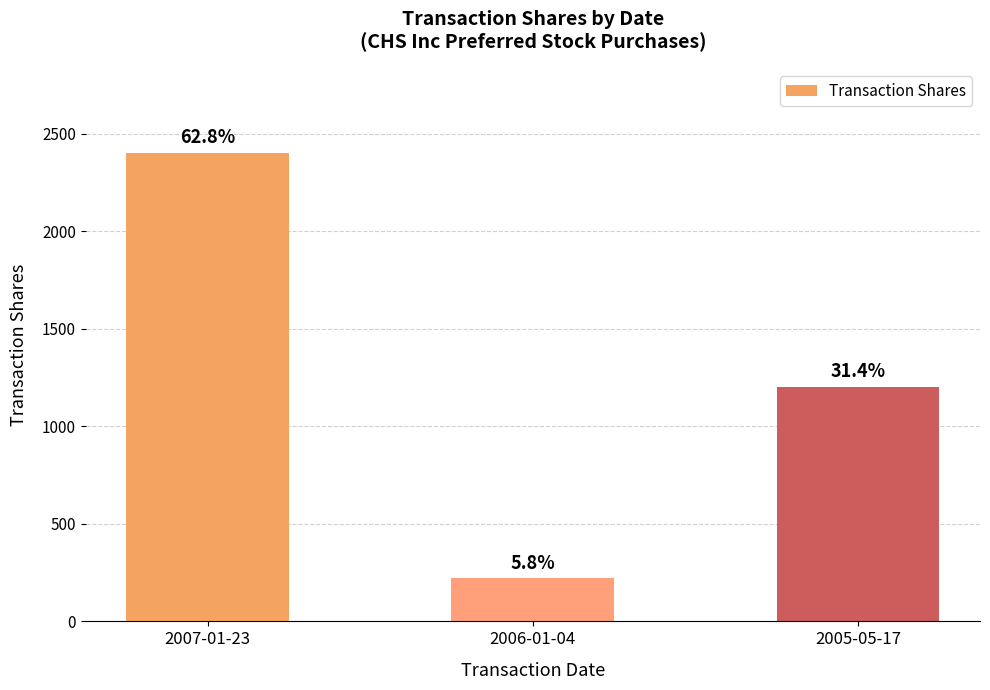

Does the chart contain any negative values?

No